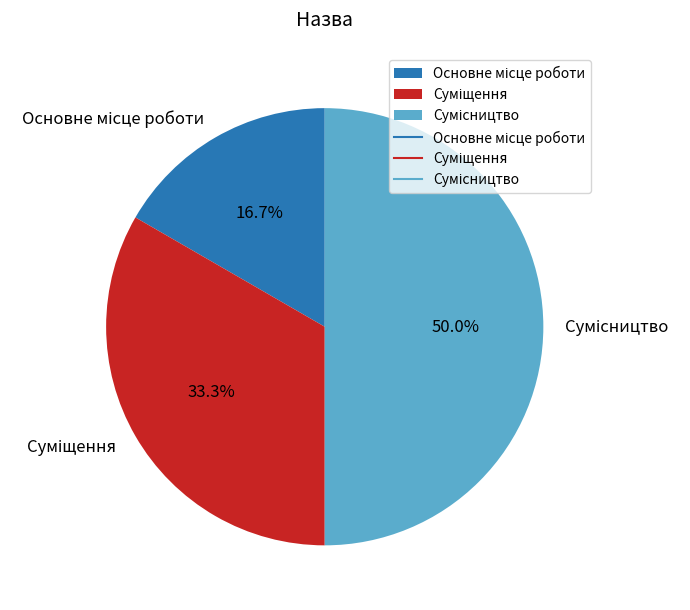

Which category has the biggest portion of the pie?

Сумісництво